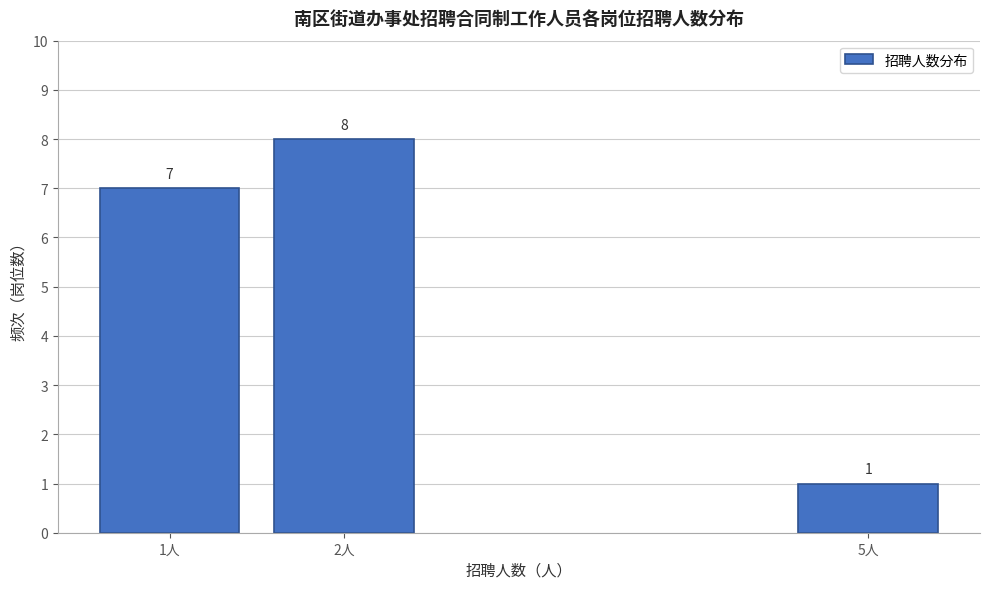

Reading right to left, transcribe all the data shown in this chart.

5人=1	2人=8	1人=7